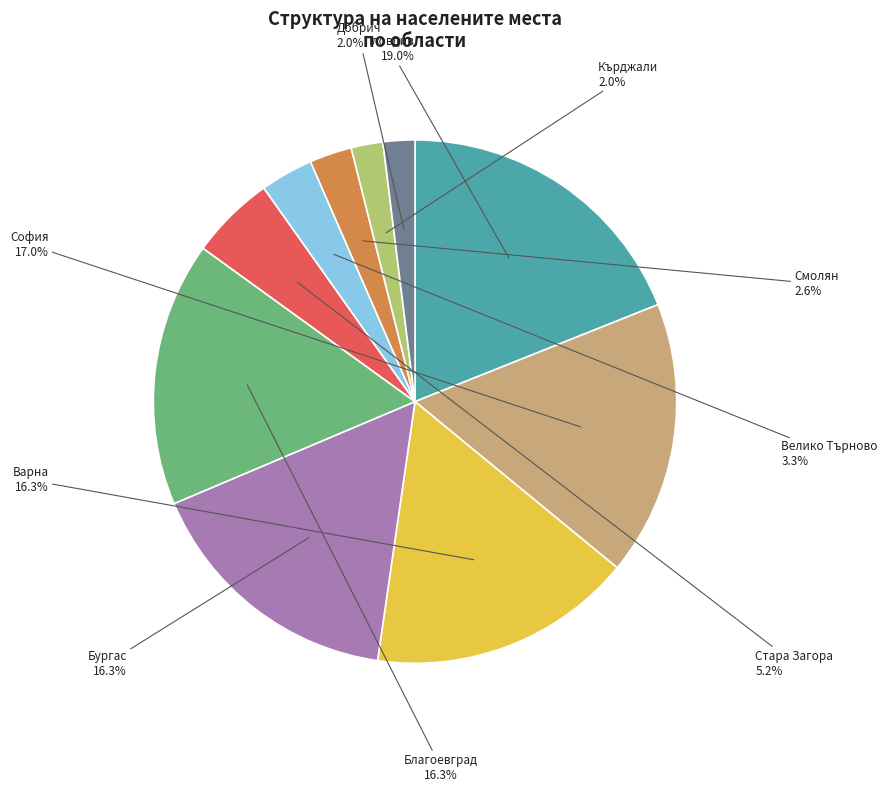

Is there any slice that represents more than half of the pie?

No